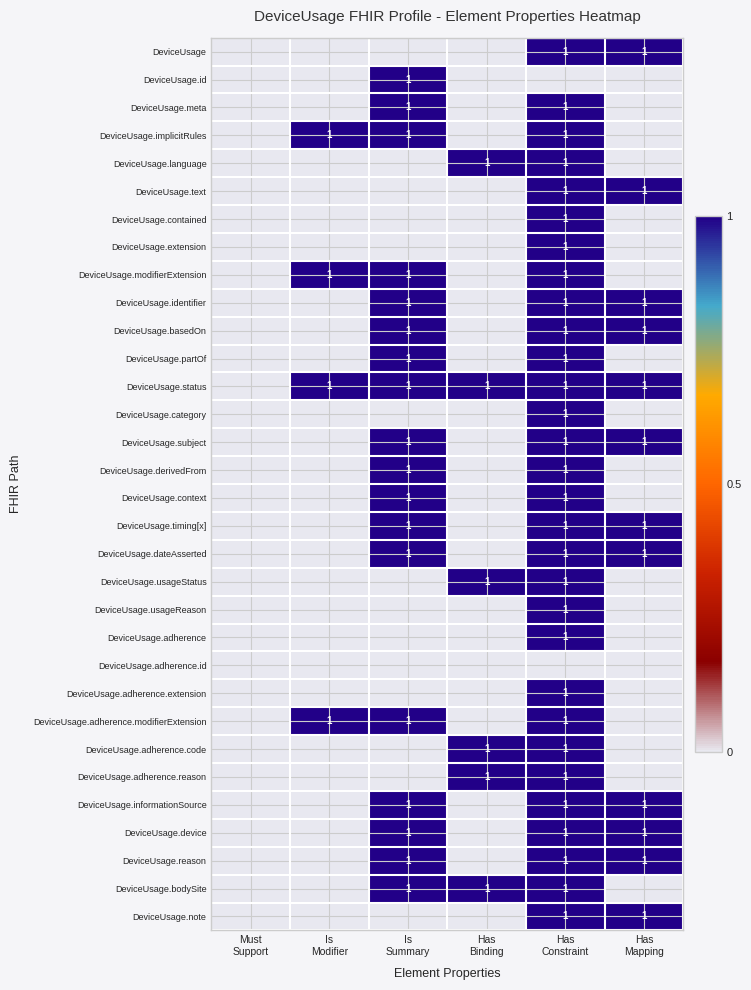

How many data points in DeviceUsage.usageReason are above 0?

1